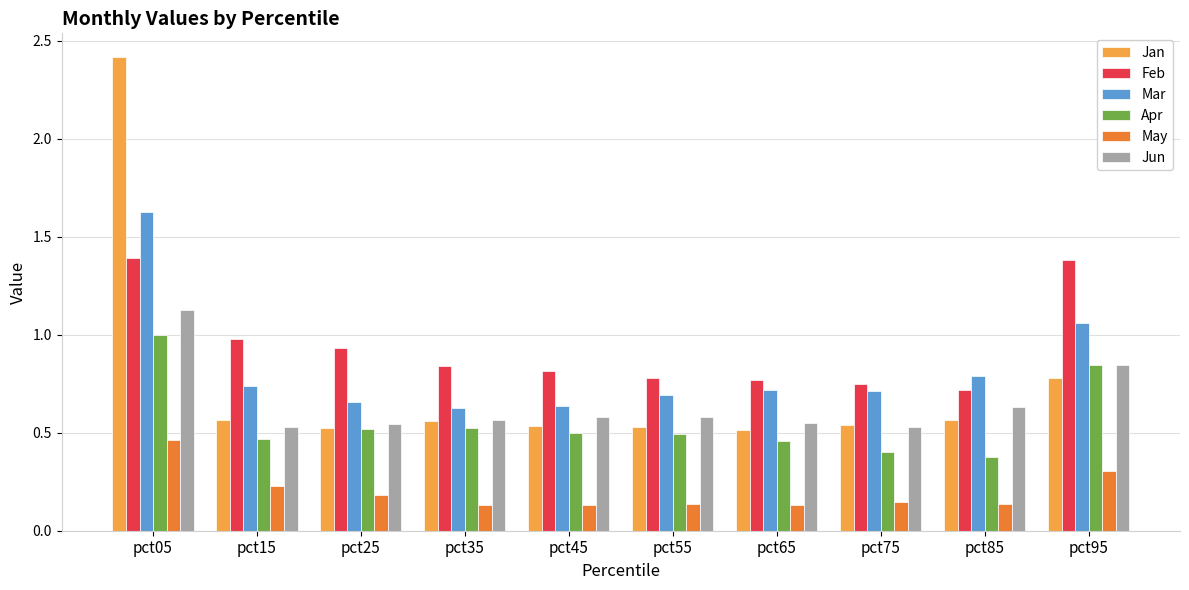

Which series has the largest total across all categories?

Feb